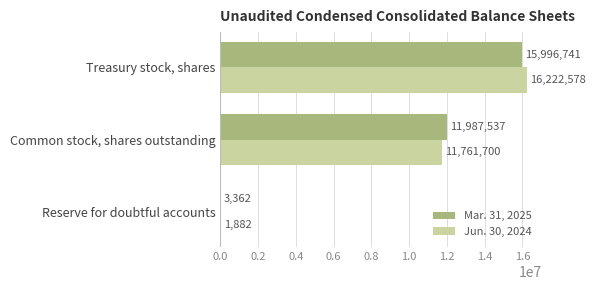

What is the sum of the Mar. 31, 2025 values at Common stock, shares outstanding and Treasury stock, shares?

27984278